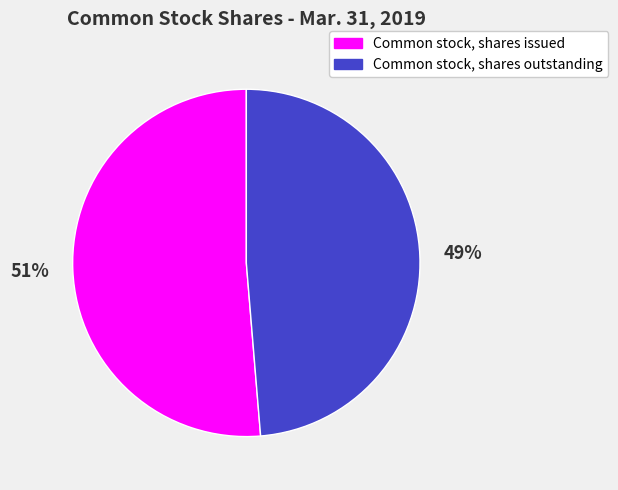

Combined, do Common stock, shares issued and Common stock, shares outstanding account for over 50%?

Yes